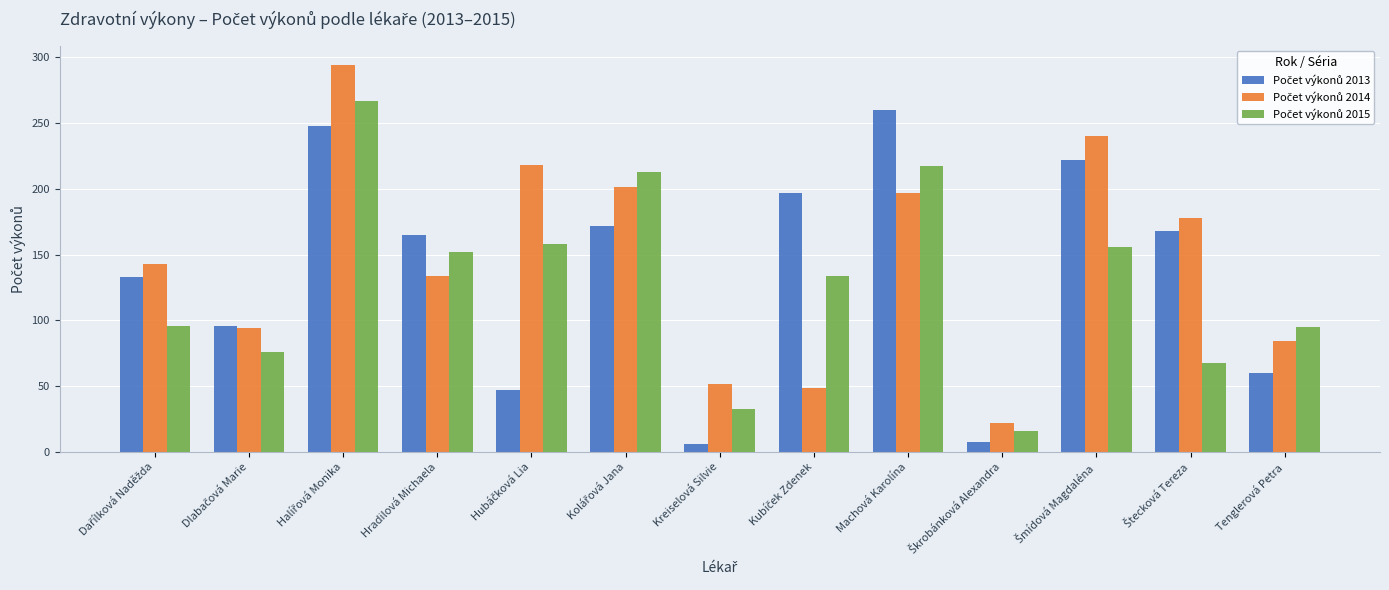

What is the total value across all series at Tenglerová Petra?

239